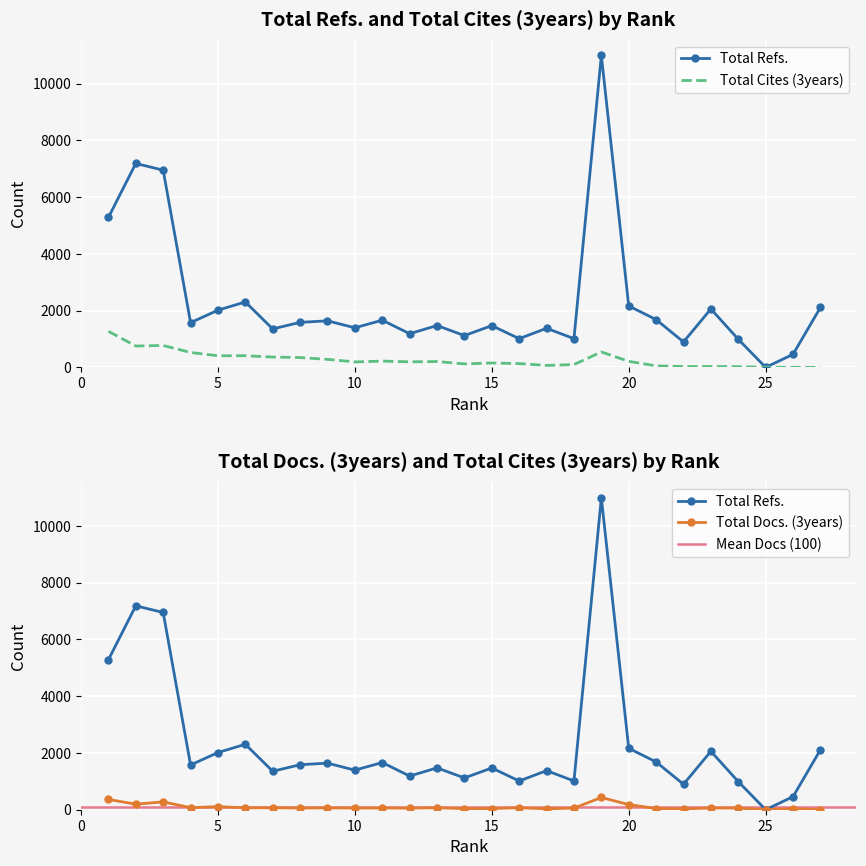

Count the number of data series in this chart.

3